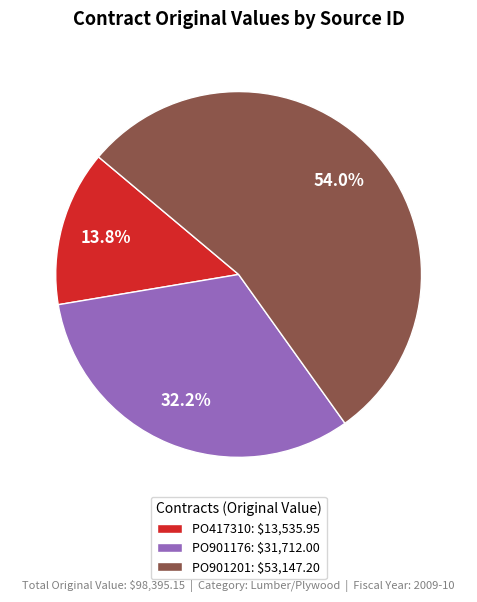

Count the number of slices in the pie.

3